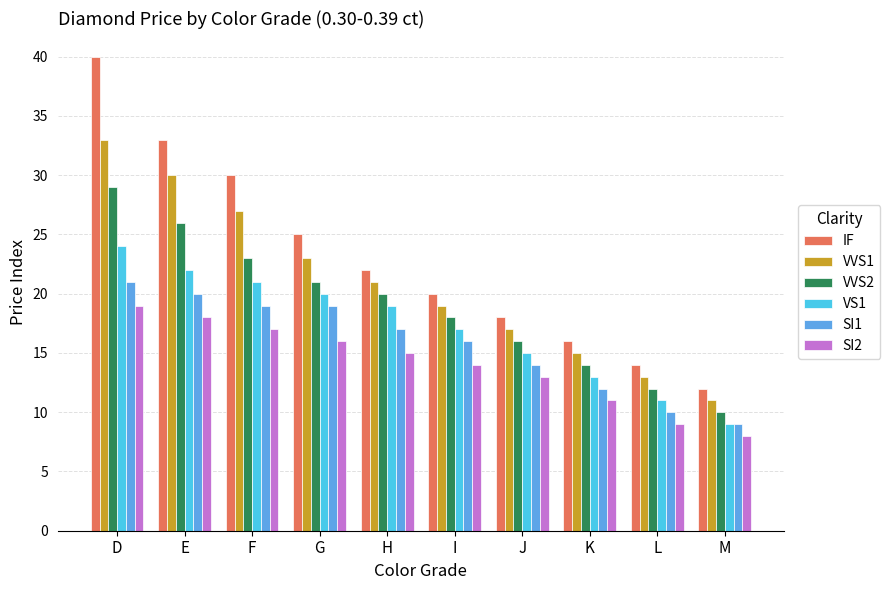

Rank the series at K from lowest to highest value.

SI2, SI1, VS1, VVS2, VVS1, IF